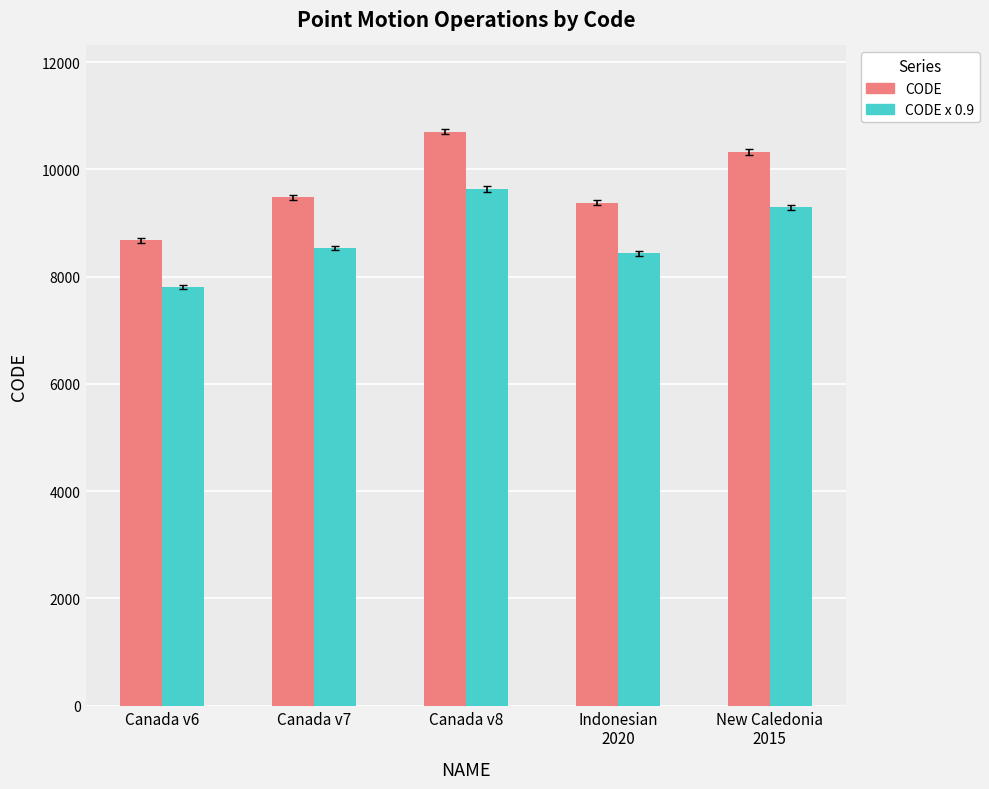

Does the chart contain any negative values?

No